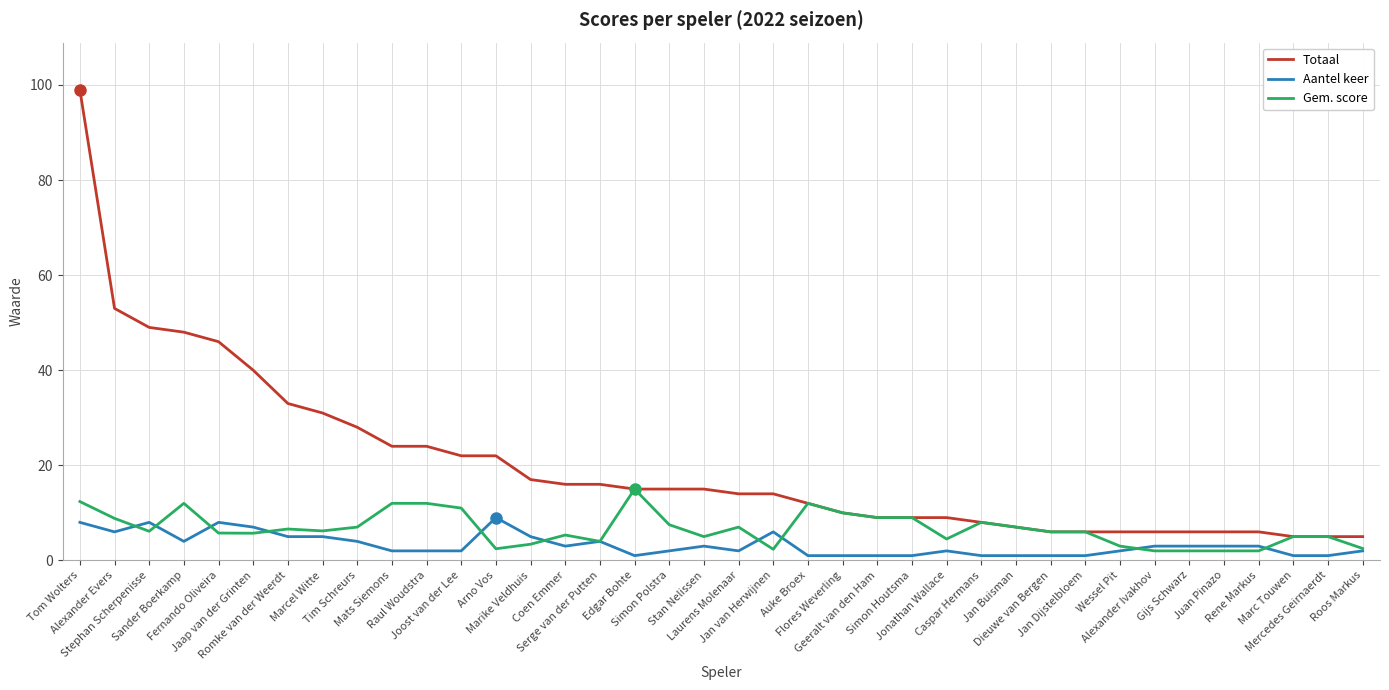

Rank the series by their average value, from highest to lowest.

Totaal, Gem. score, Aantel keer